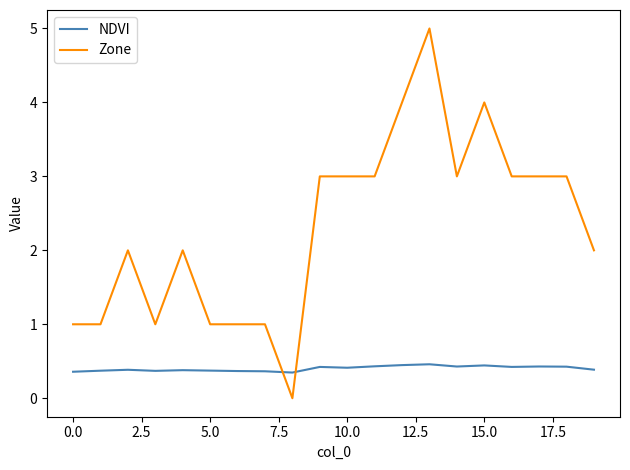

Which series has the widest spread of values?

Zone